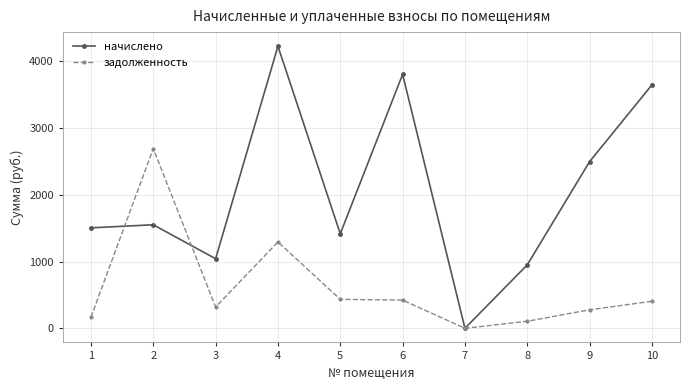

At which category does задолженность reach its first local peak?

2